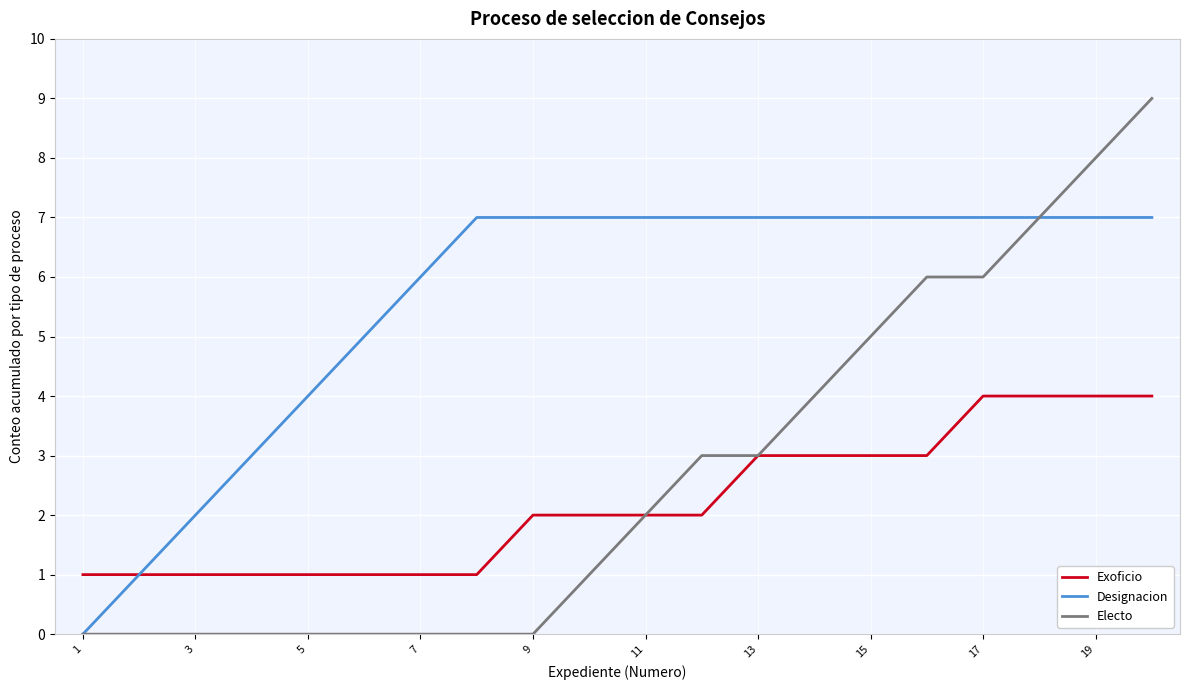

Which series has the largest range (max minus min)?

Electo